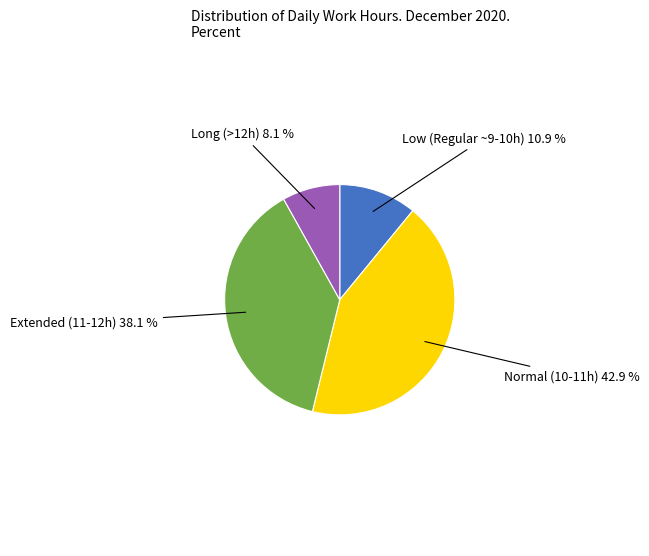

Does any single category account for the majority?

No